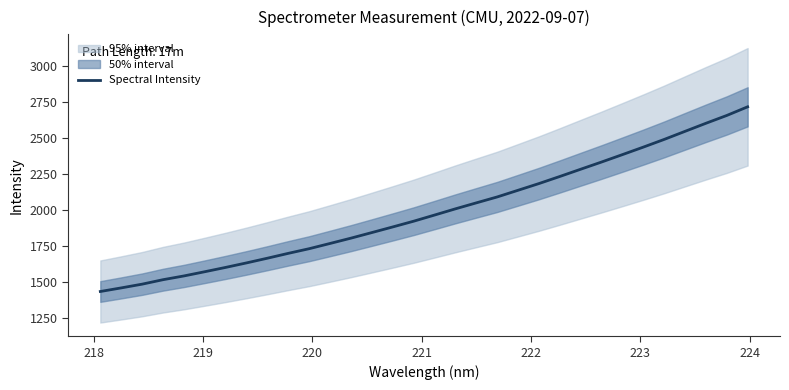

Reading right to left, list all the values displayed in this chart.

2716.4	2656.4	2602.2	2546.4	2490.3	2436.9	2385.0	2333.6	2283.7	2233.4	2184.3	2137.8	2091.5	2050.4	2009.1	1966.0	1923.3	1883.6	1844.6	1805.9	1769.0	1732.7	1700.4	1666.7	1634.1	1602.8	1572.9	1543.5	1517.5	1486.5	1460.6	1435.6